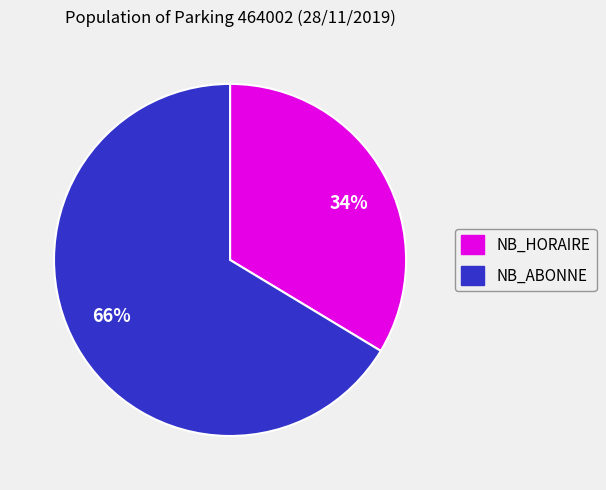

To the nearest percent, what is the average slice percentage?

50%